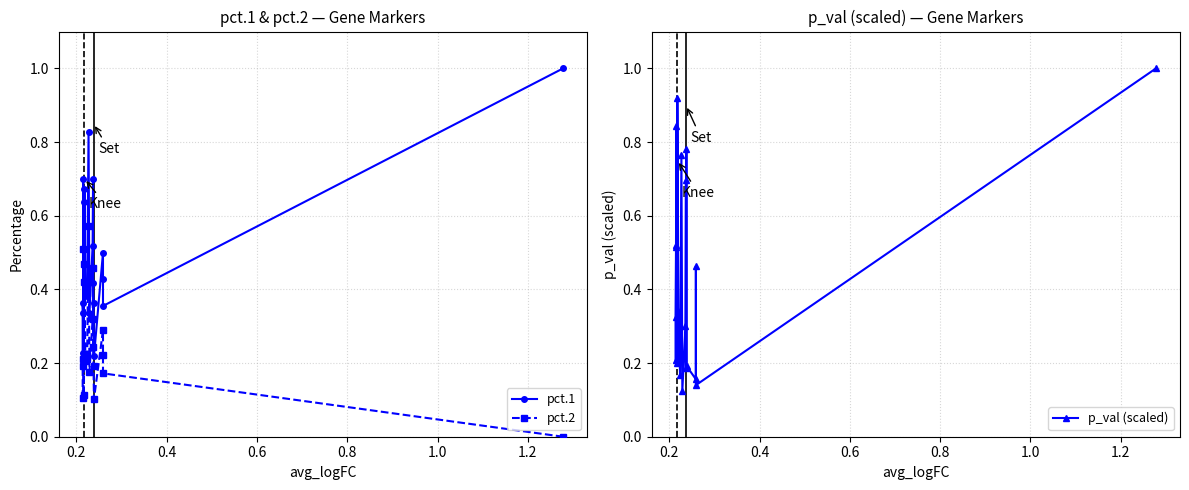

Is the value of p_val (scaled) at 10 greater than the value of pct.2 at 1.2?

No